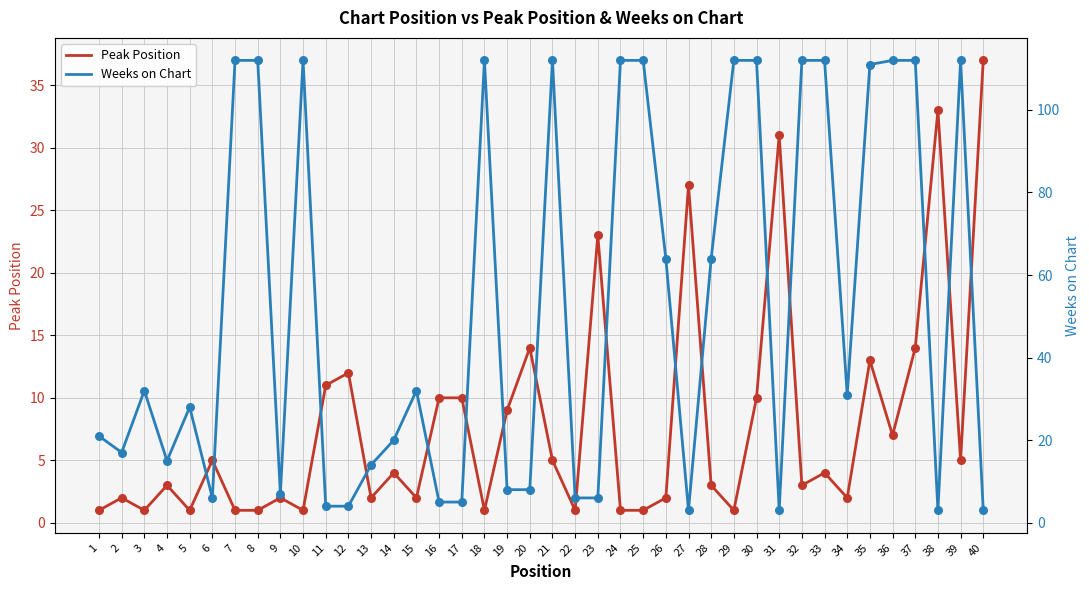

Which series has the largest total across all categories?

Weeks on Chart